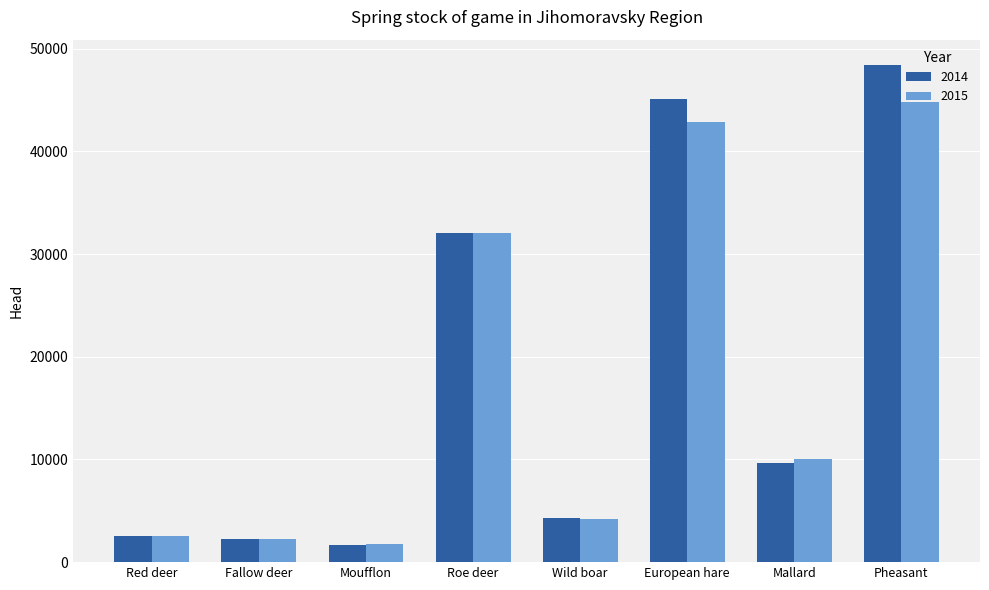

What is the sum of all 2014 values?

146177